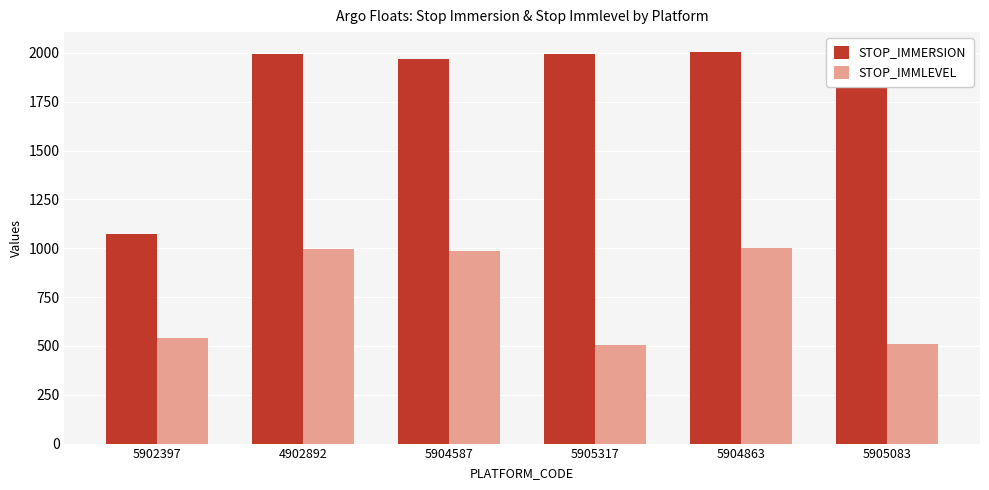

What are all the series names shown in the legend?

STOP_IMMERSION, STOP_IMMLEVEL